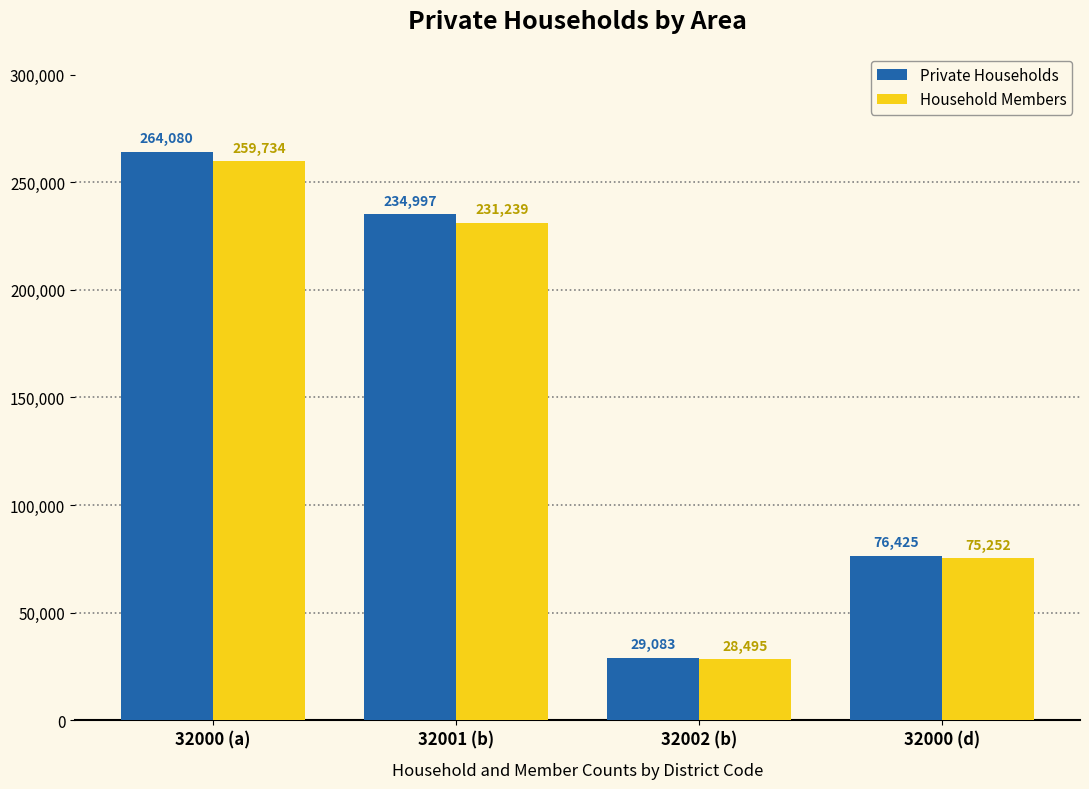

What is the value of the Private Households bar at the 3rd from the left?

29083